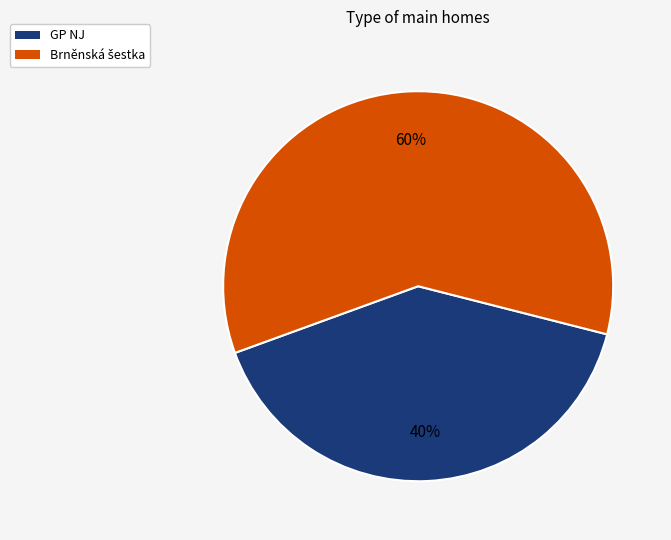

Count the number of slices in the pie.

2